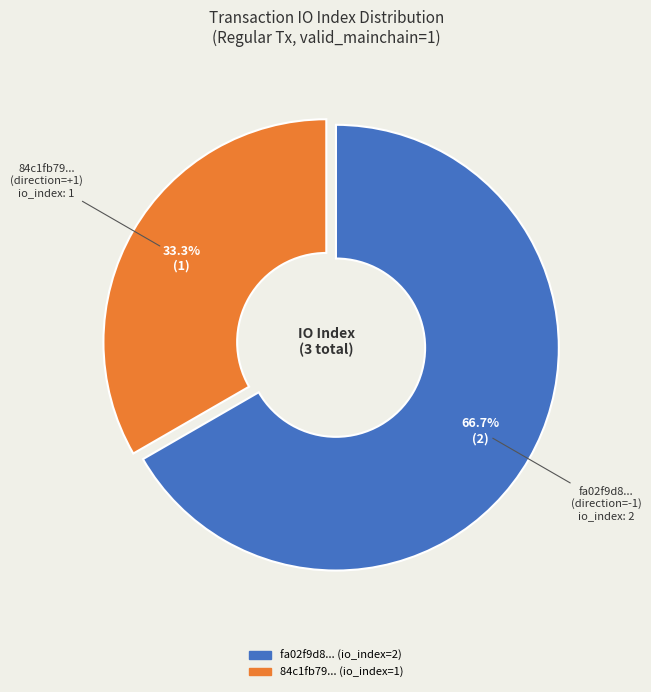

Does any single category account for the majority?

Yes